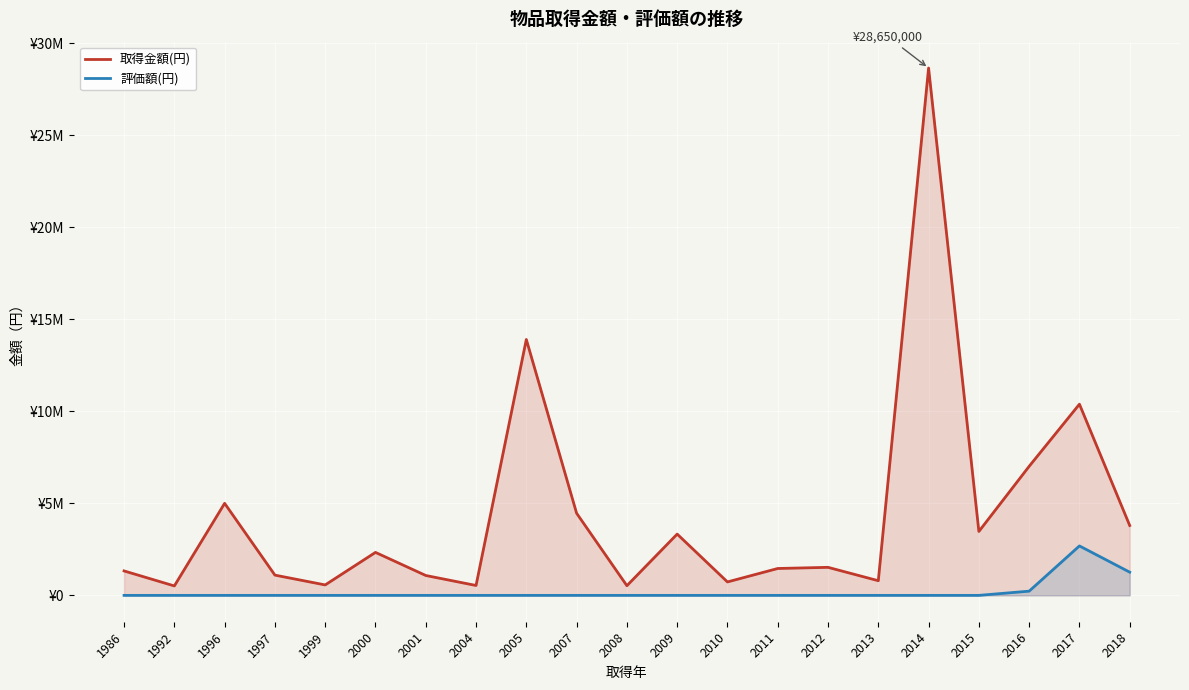

How many lines are shown in the chart?

2